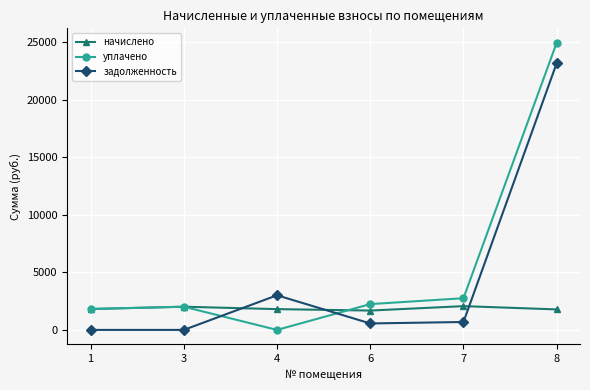

What is the value of the задолженность point at the 6th from the left?

23194.6